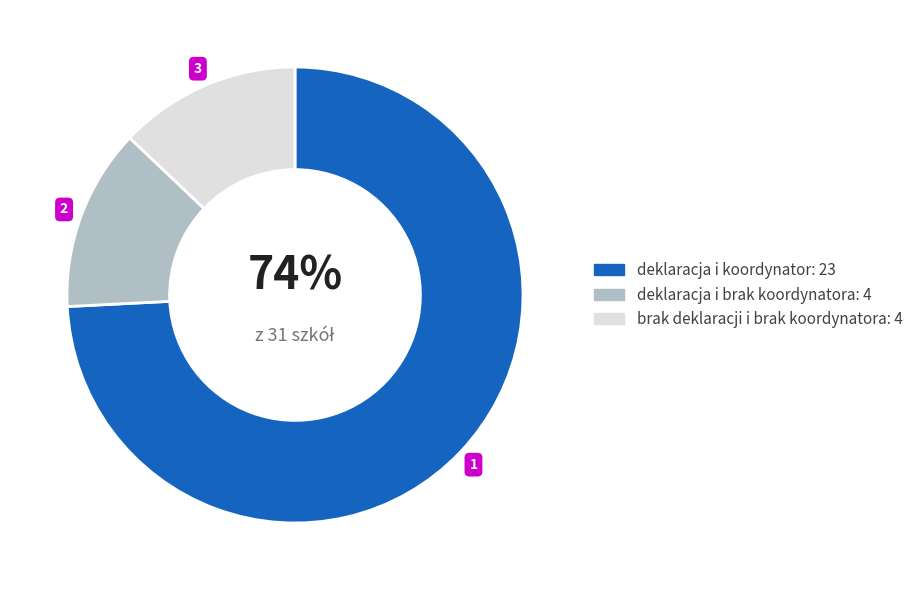

Which has a higher value, deklaracja i brak koordynatora or deklaracja i koordynator?

deklaracja i koordynator